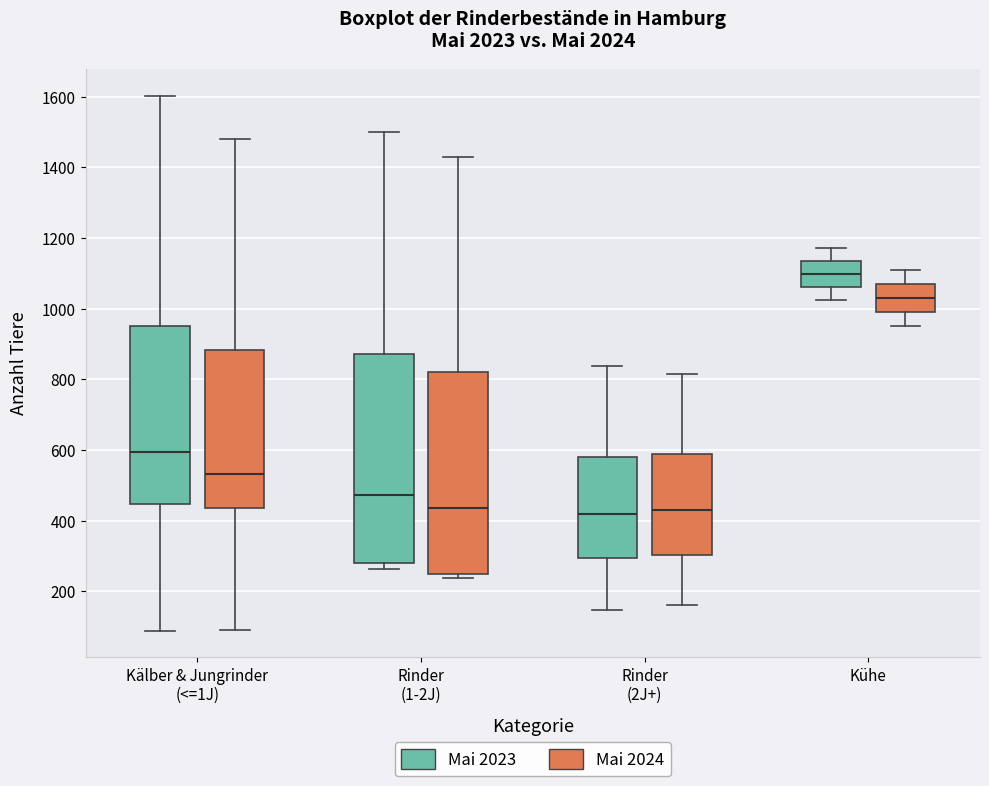

Reading left to right, transcribe this box plot: for each box, give where its median line is, the range the box spans, and where its two whiskers end, as read against the y-axis. The values are not printed on the chart, so give them approximately, as read against the axis.

Kälber & Jungrinder (<=1J) (Mai 2023): median 600, box 440 to 960, whiskers 80 to 1600
Kälber & Jungrinder (<=1J) (Mai 2024): median 540, box 440 to 880, whiskers 100 to 1480
Rinder (1-2J) (Mai 2023): median 480, box 280 to 880, whiskers 260 to 1500
Rinder (1-2J) (Mai 2024): median 440, box 260 to 820, whiskers 240 to 1440
Rinder (2J+) (Mai 2023): median 420, box 300 to 580, whiskers 140 to 840
Rinder (2J+) (Mai 2024): median 440, box 300 to 580, whiskers 160 to 820
Kühe (Mai 2023): median 1100, box 1060 to 1140, whiskers 1020 to 1180
Kühe (Mai 2024): median 1040, box 1000 to 1080, whiskers 960 to 1120